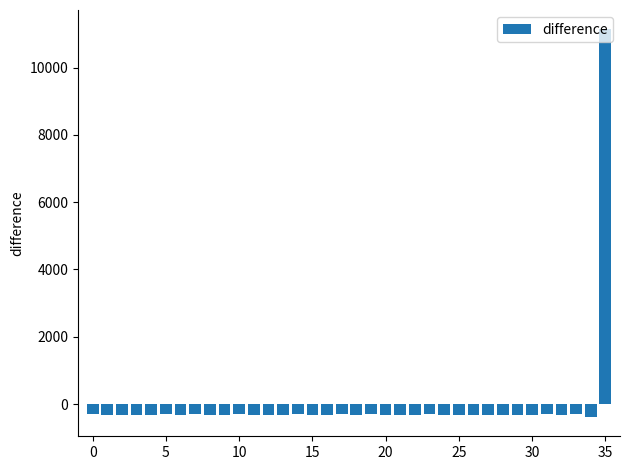

What is the value of the 9th bar from the left?

-331.2